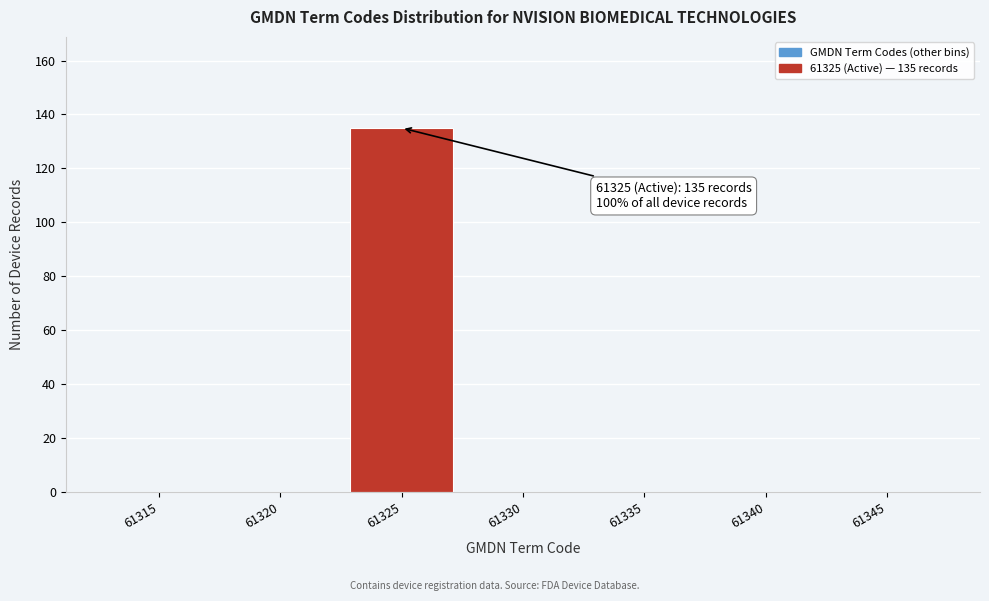

What is the greatest value displayed?

135